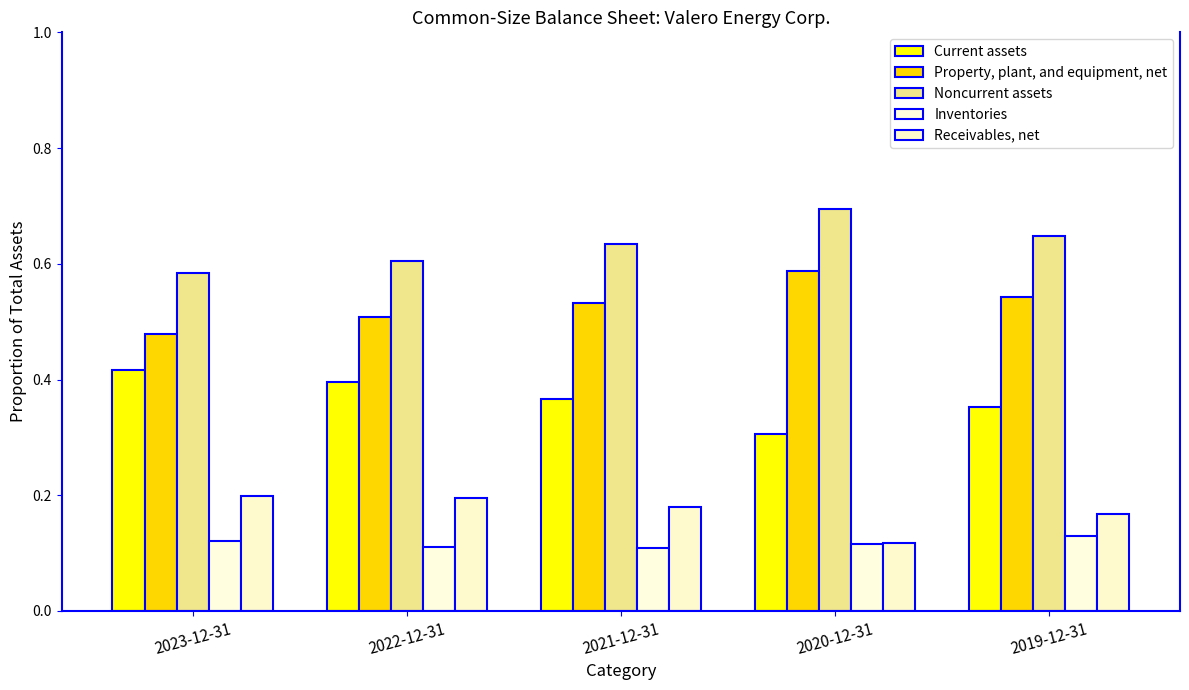

Is the value of Inventories at 2019-12-31 greater than the value of Receivables, net at 2021-12-31?

No